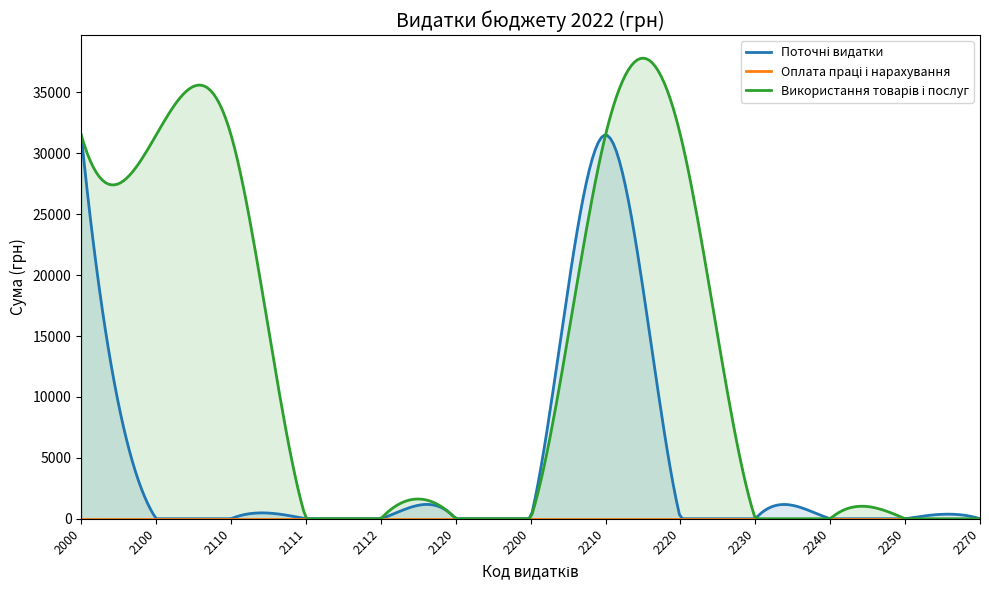

Which label corresponds to the smallest value in the chart?

2100